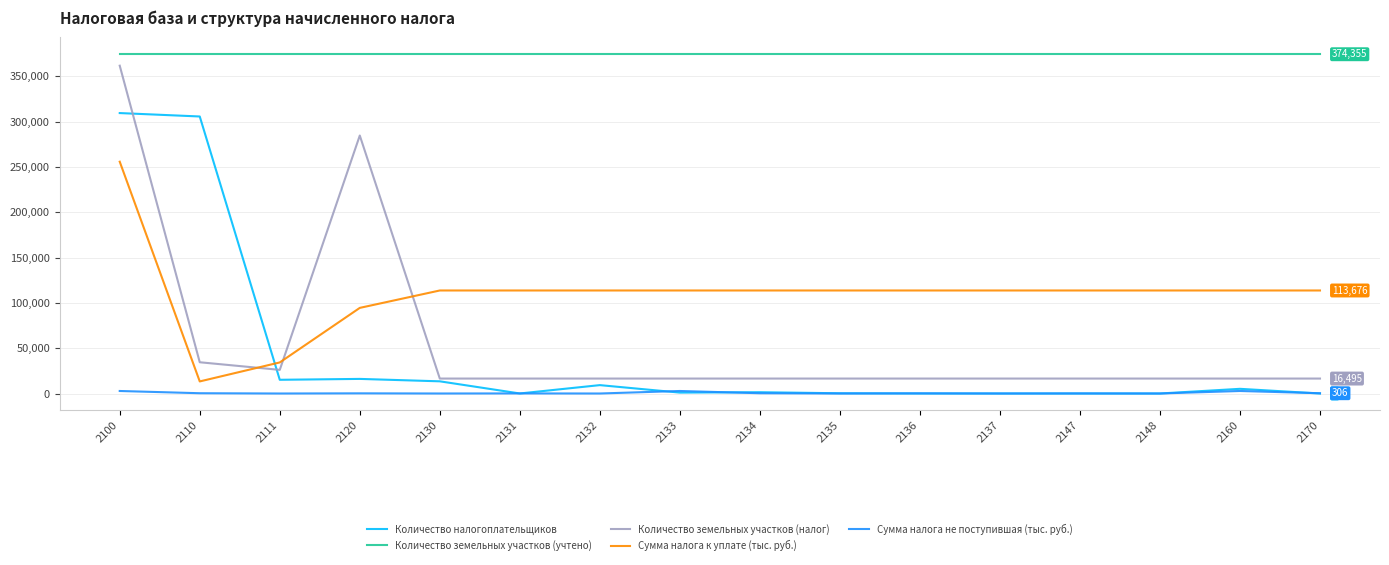

Which series has the largest total across all categories?

Количество земельных участков (учтено)